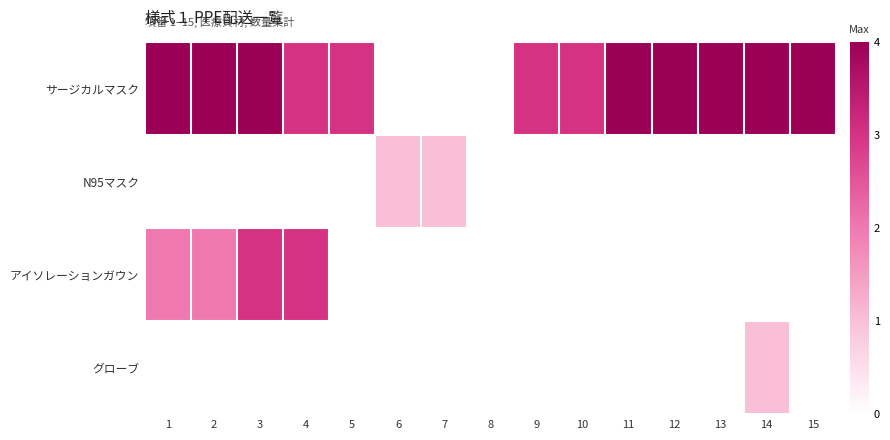

What is the maximum value shown in the chart?

4